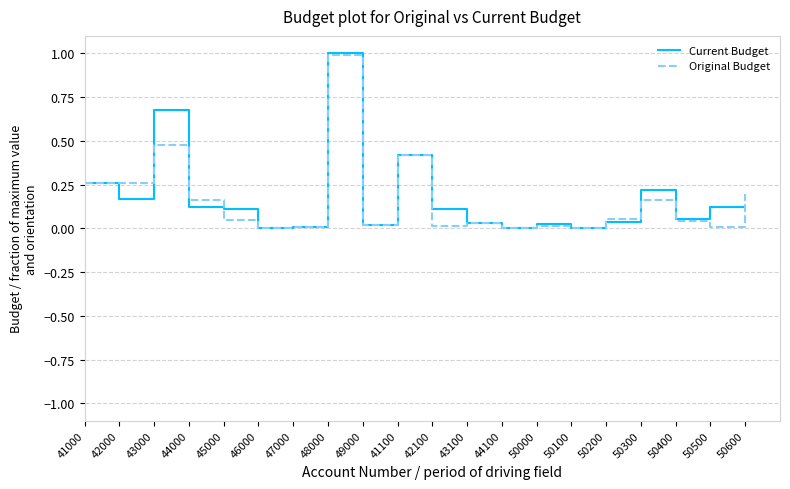

What position from the right is 45000?

16